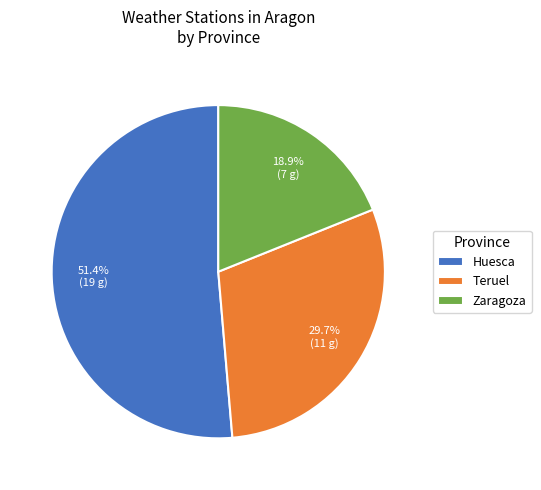

Which category has the smallest portion of the pie?

Zaragoza